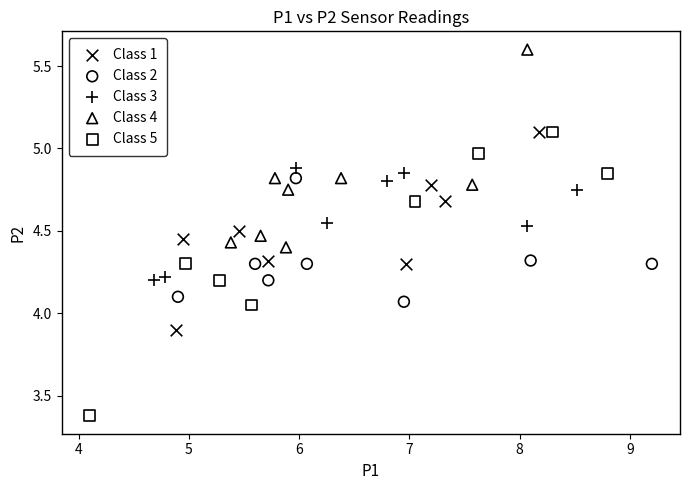

Which series has the widest spread of Y values?

Class 5